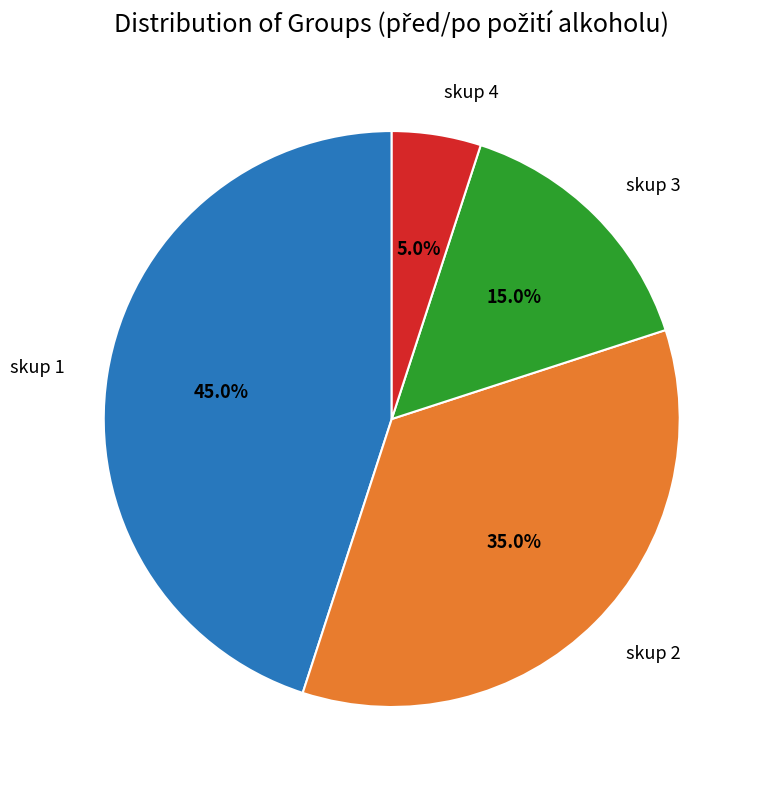

Is the sum of skup 1 and skup 2 greater than half?

Yes